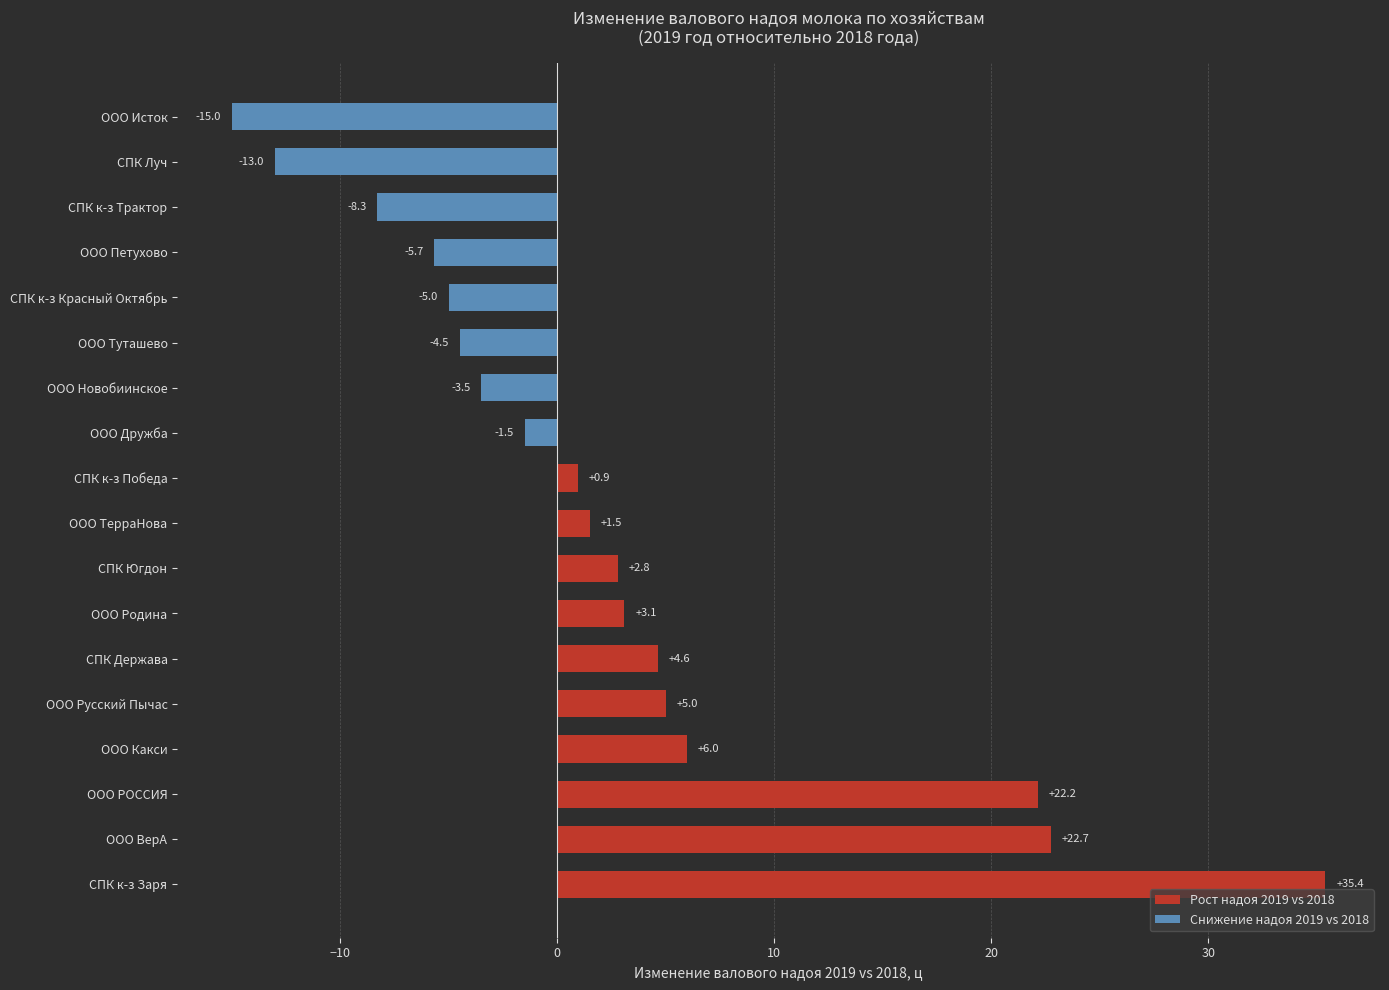

Is it true that the value at ООО Туташево is -4.5?

True